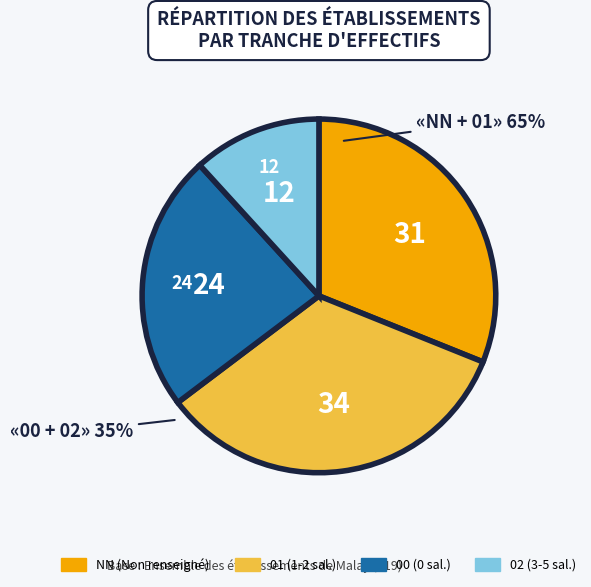

True or false: NN accounts for 31% of the total.

True